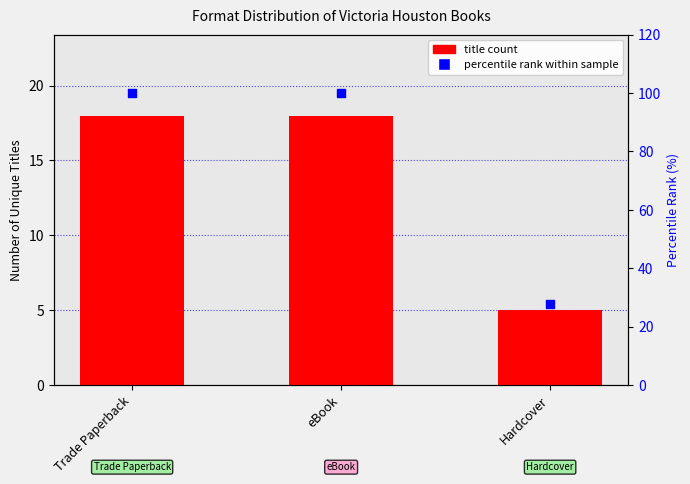

At how many categories does at least one series exceed 76?

2